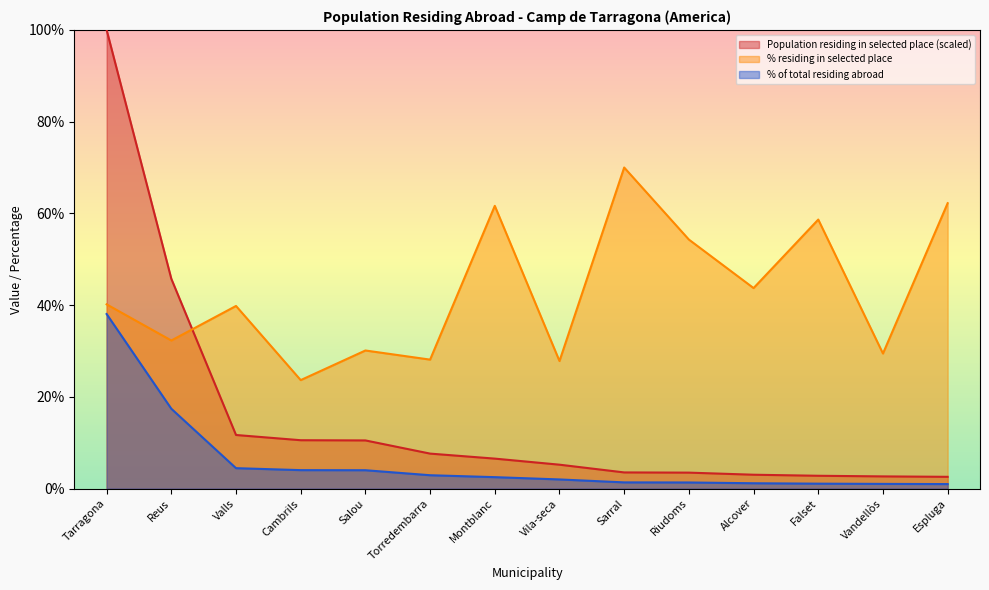

Where does the % of total residing abroad series first go above 2?

Tarragona